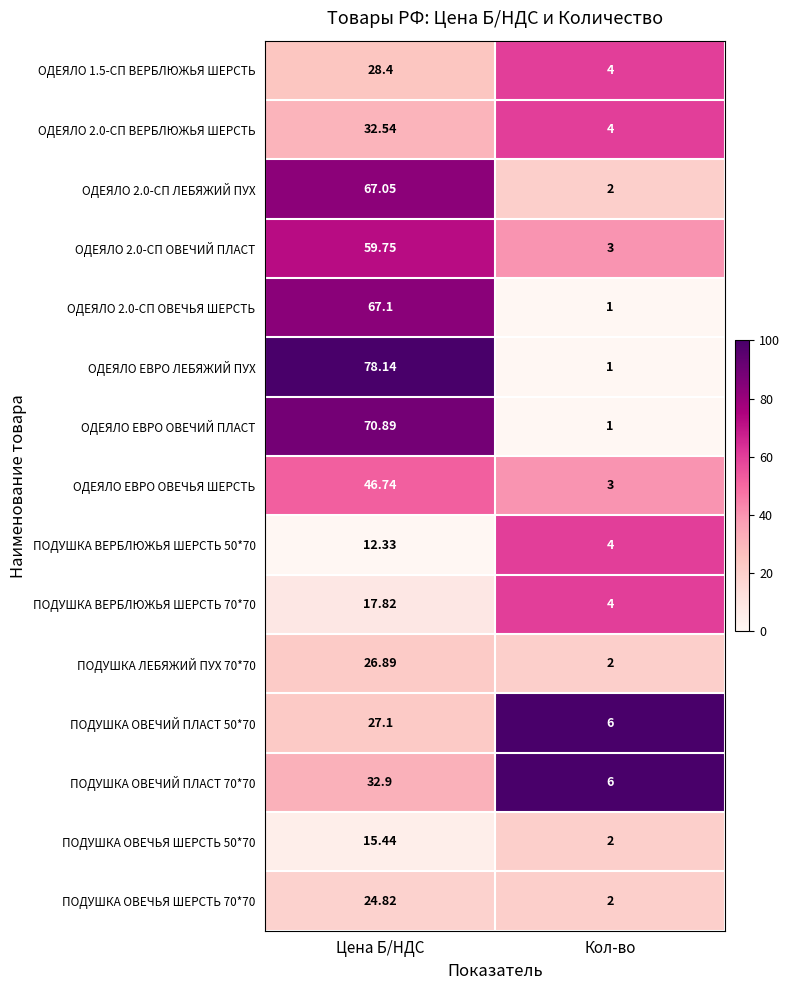

Rank the series at Цена Б/НДС from highest to lowest value.

ОДЕЯЛО ЕВРО ЛЕБЯЖИЙ ПУХ, ОДЕЯЛО ЕВРО ОВЕЧИЙ ПЛАСТ, ОДЕЯЛО 2.0-СП ОВЕЧЬЯ ШЕРСТЬ, ОДЕЯЛО 2.0-СП ЛЕБЯЖИЙ ПУХ, ОДЕЯЛО 2.0-СП ОВЕЧИЙ ПЛАСТ, ОДЕЯЛО ЕВРО ОВЕЧЬЯ ШЕРСТЬ, ПОДУШКА ОВЕЧИЙ ПЛАСТ 70*70, ОДЕЯЛО 2.0-СП ВЕРБЛЮЖЬЯ ШЕРСТЬ, ОДЕЯЛО 1.5-СП ВЕРБЛЮЖЬЯ ШЕРСТЬ, ПОДУШКА ОВЕЧИЙ ПЛАСТ 50*70, ПОДУШКА ЛЕБЯЖИЙ ПУХ 70*70, ПОДУШКА ОВЕЧЬЯ ШЕРСТЬ 70*70, ПОДУШКА ВЕРБЛЮЖЬЯ ШЕРСТЬ 70*70, ПОДУШКА ОВЕЧЬЯ ШЕРСТЬ 50*70, ПОДУШКА ВЕРБЛЮЖЬЯ ШЕРСТЬ 50*70